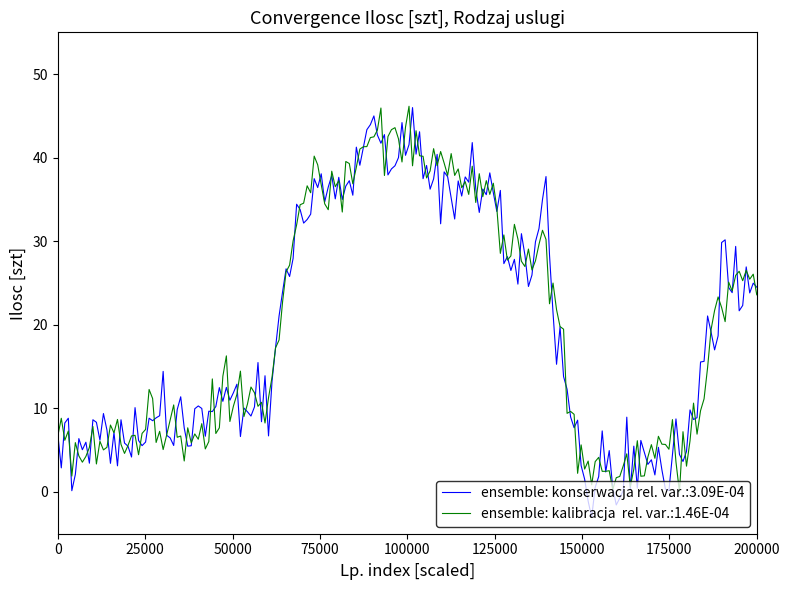

Is this an area chart (filled region under the line)?

No